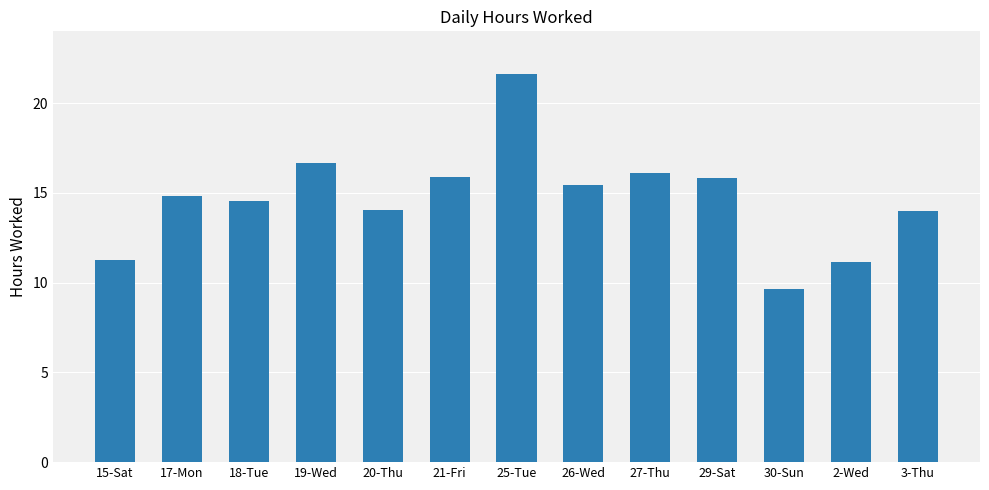

Where is the data nearest to the value 15?

17-Mon